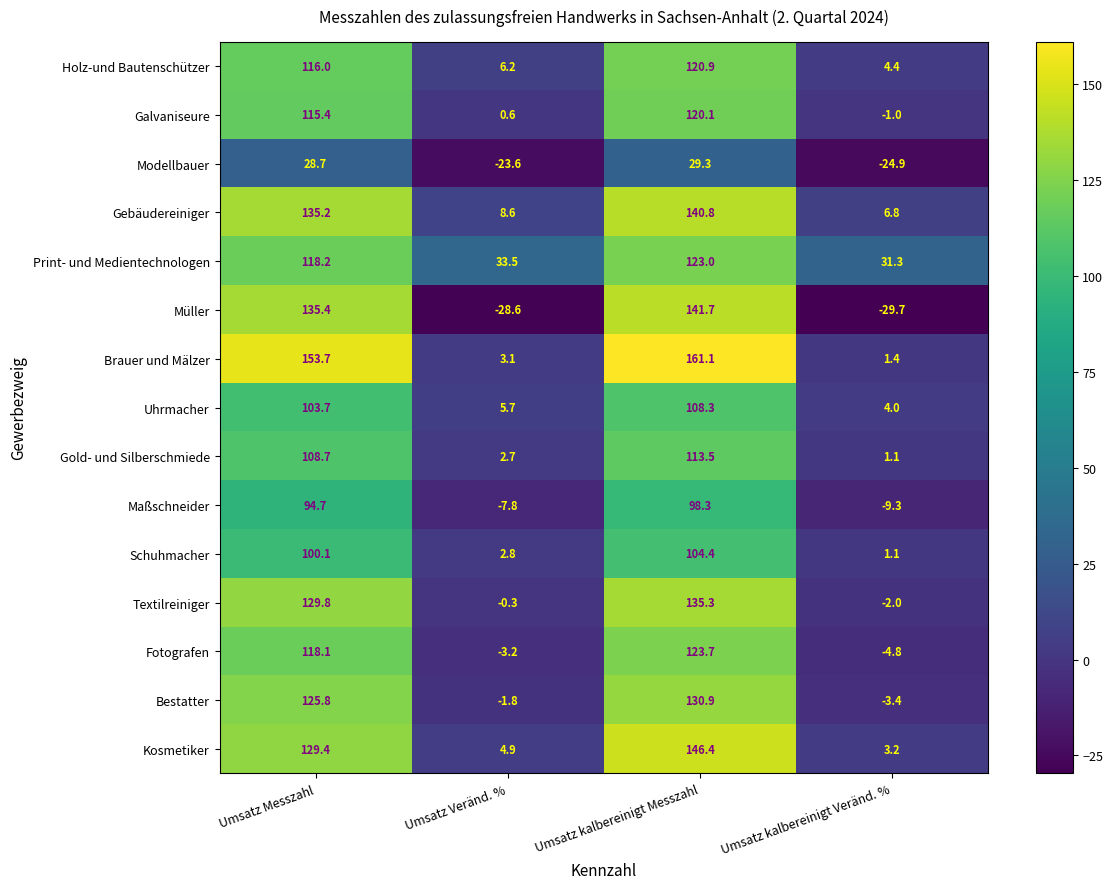

What is the total value across all series at Umsatz kalbereinigt Messzahl?

1797.7